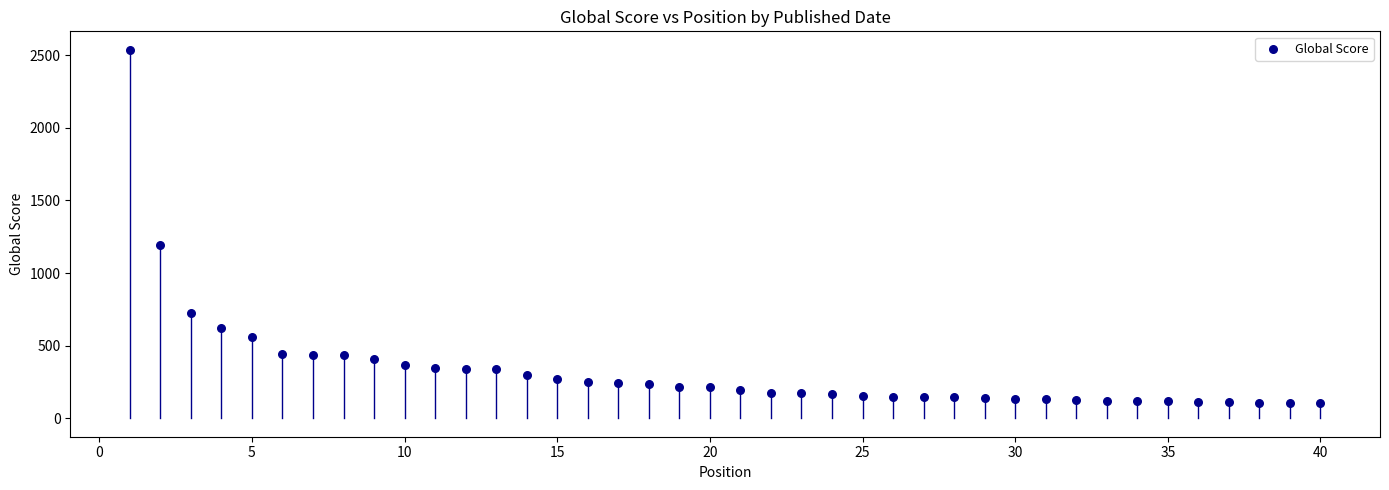

What is the range of Y values (max minus min)?

2436